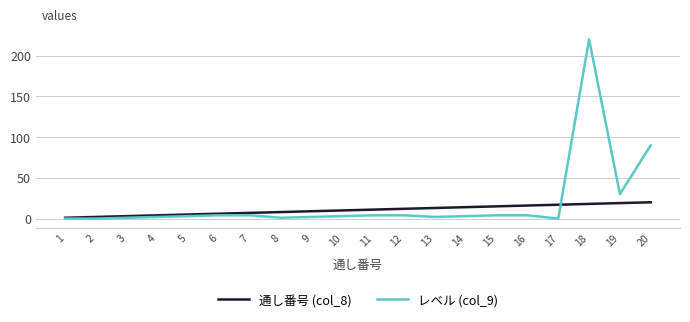

What is the greatest value displayed?

220